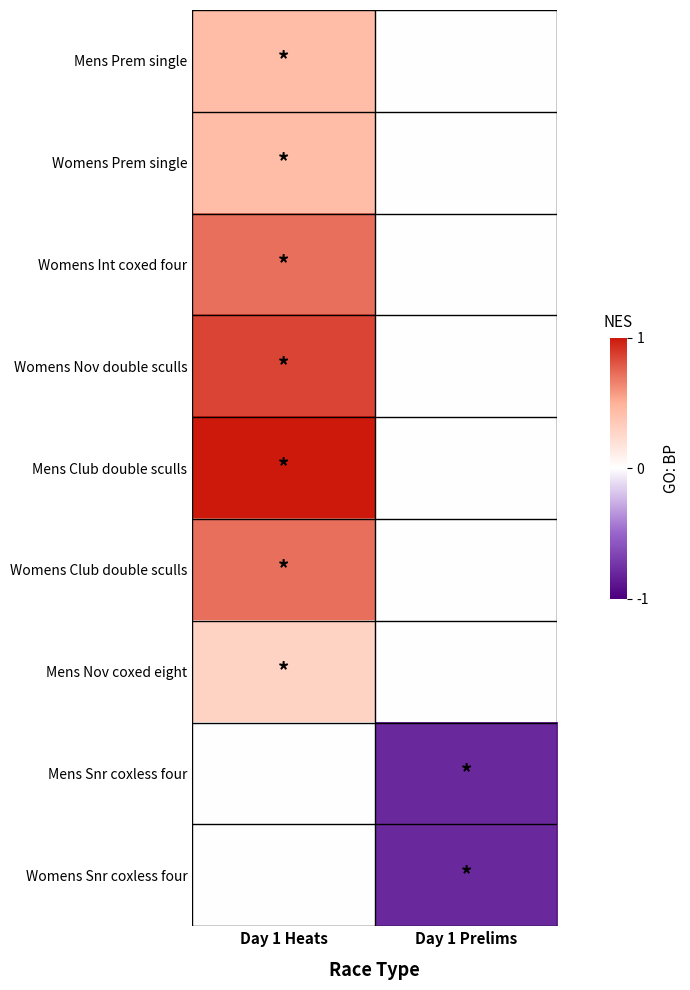

Which has a higher value, Day 1 Prelims or Day 1 Heats?

Day 1 Heats